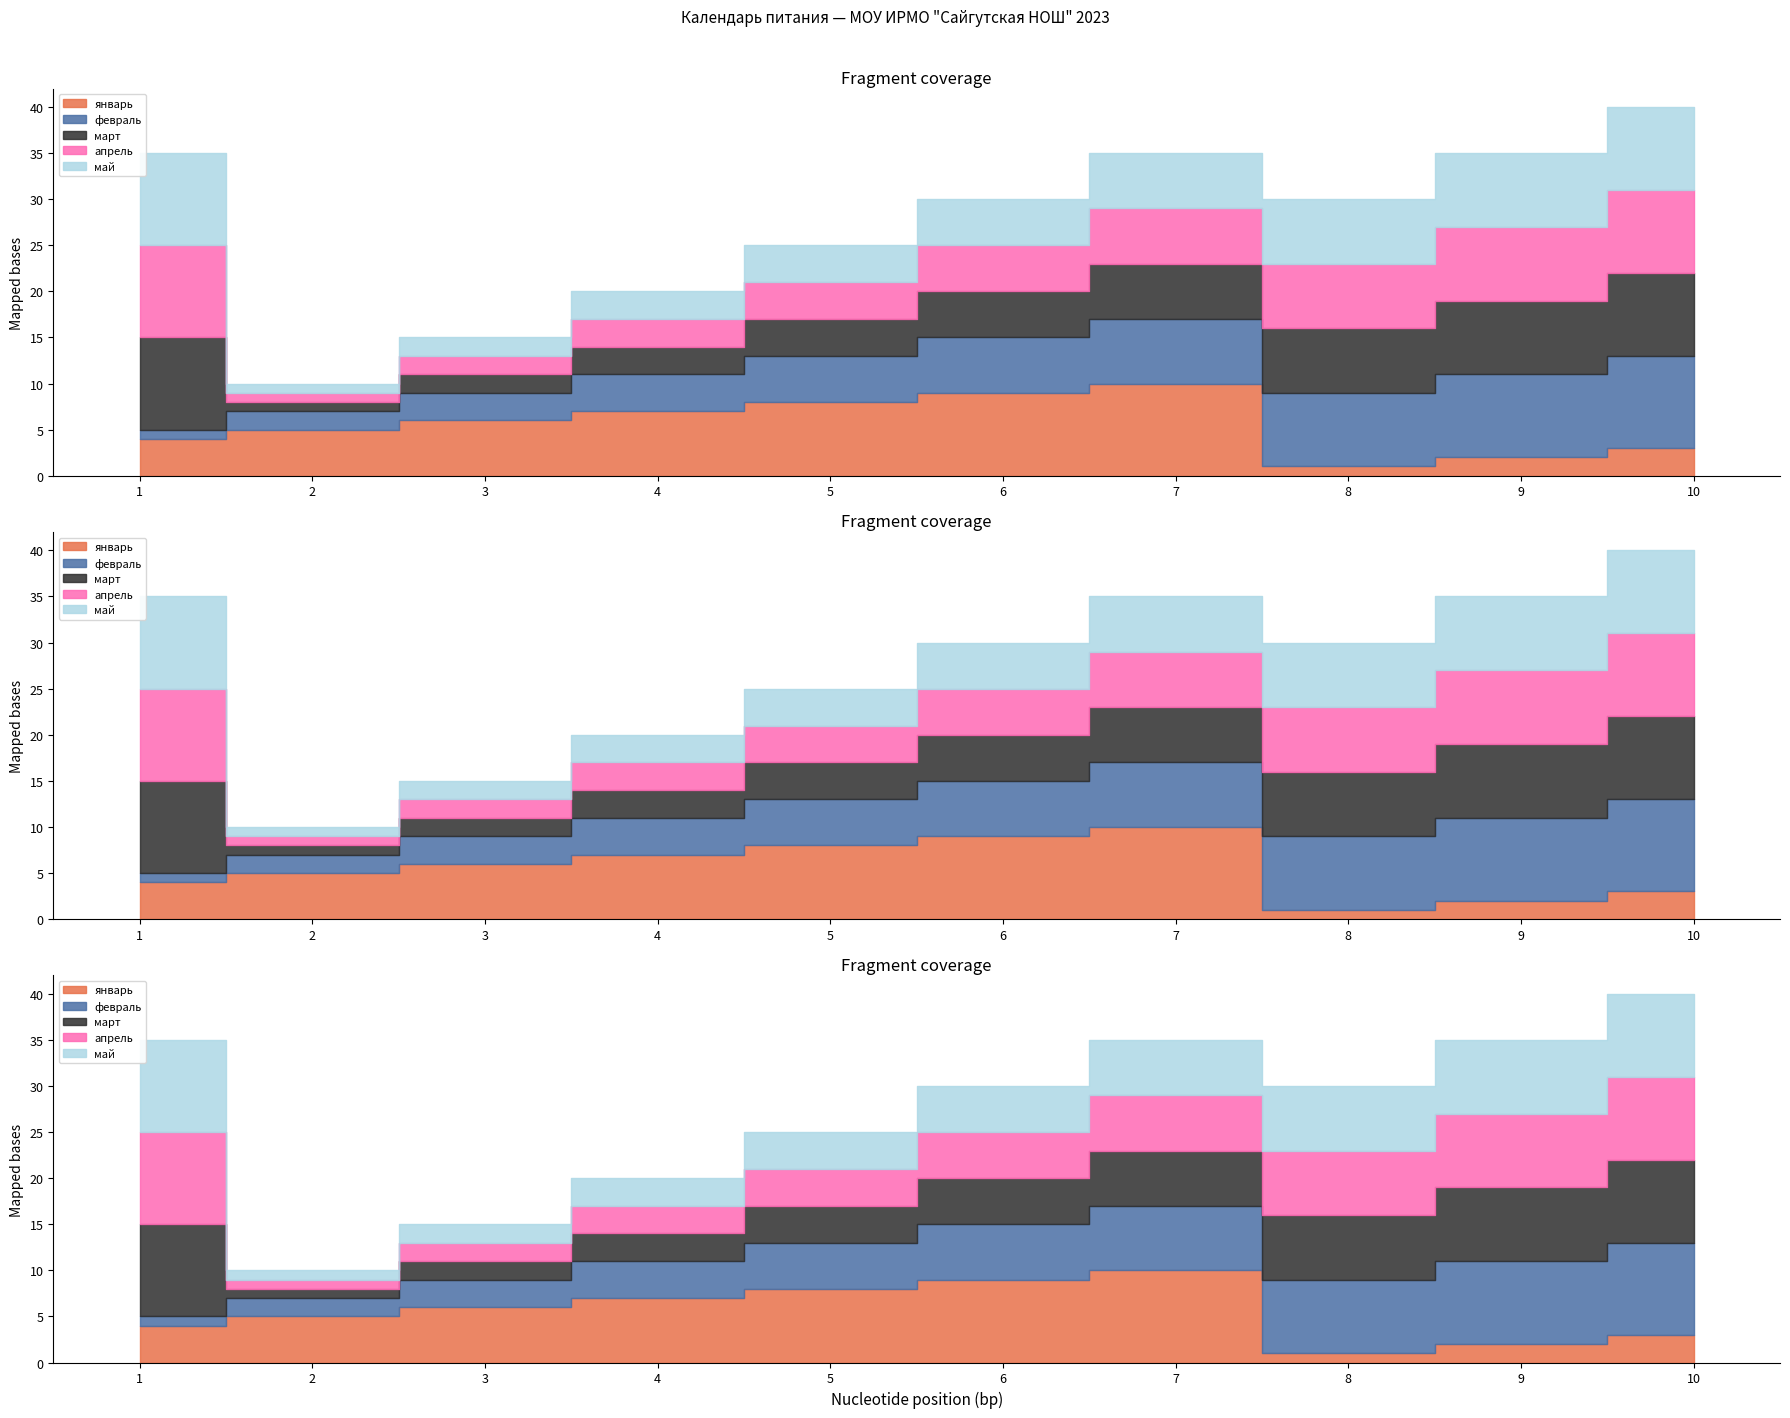

How many interior local peaks does the январь series have?

1